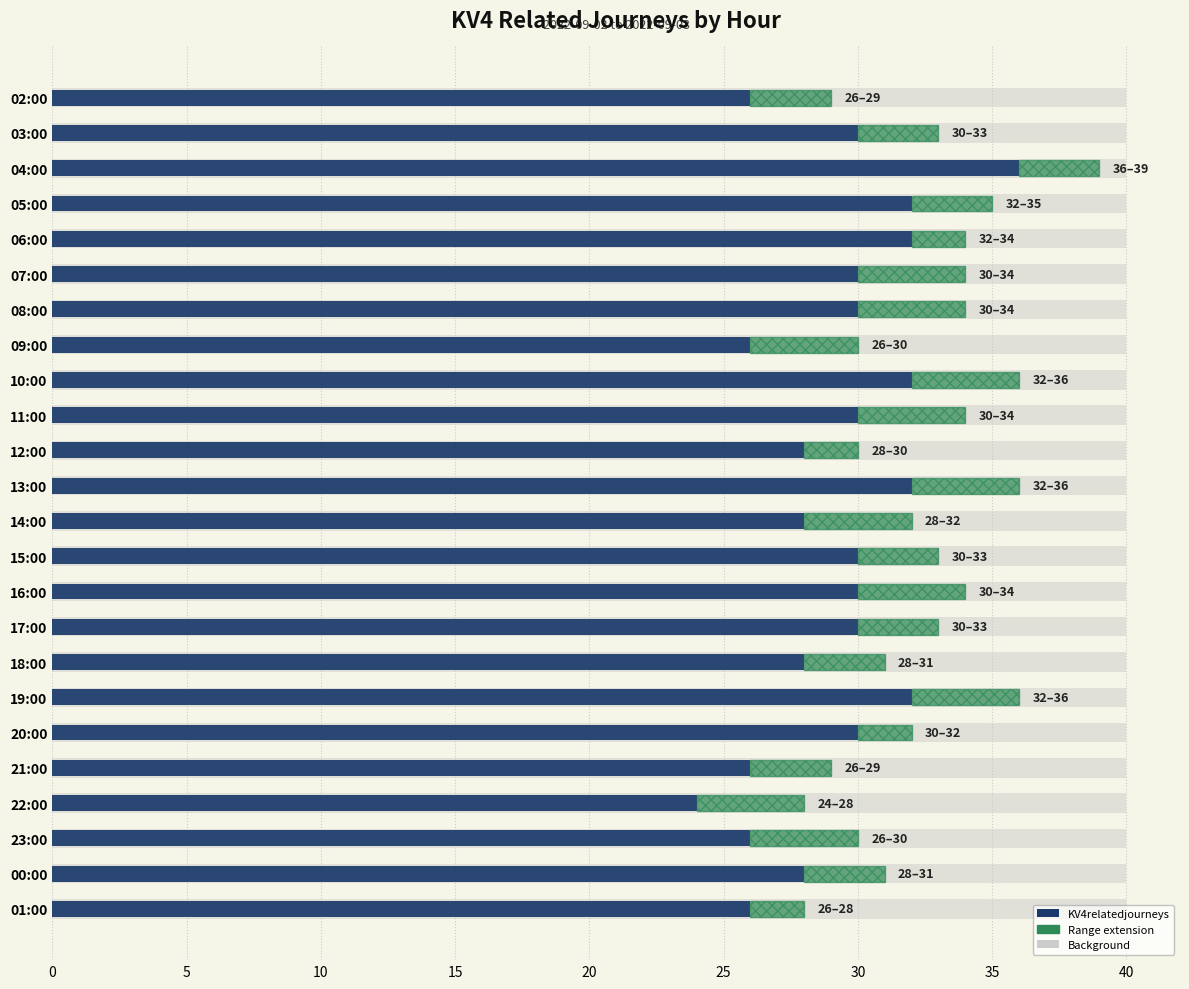

Reading left to right, list all the values displayed in this chart.

KV4relatedjourneys: 26	30	36	32	32	30	30	26	32	30	28	32	28	30	30	30	28	32	30	26	24	26	28	26
Range extension: 3	3	3	3	2	4	4	4	4	4	2	4	4	3	4	3	3	4	2	3	4	4	3	2